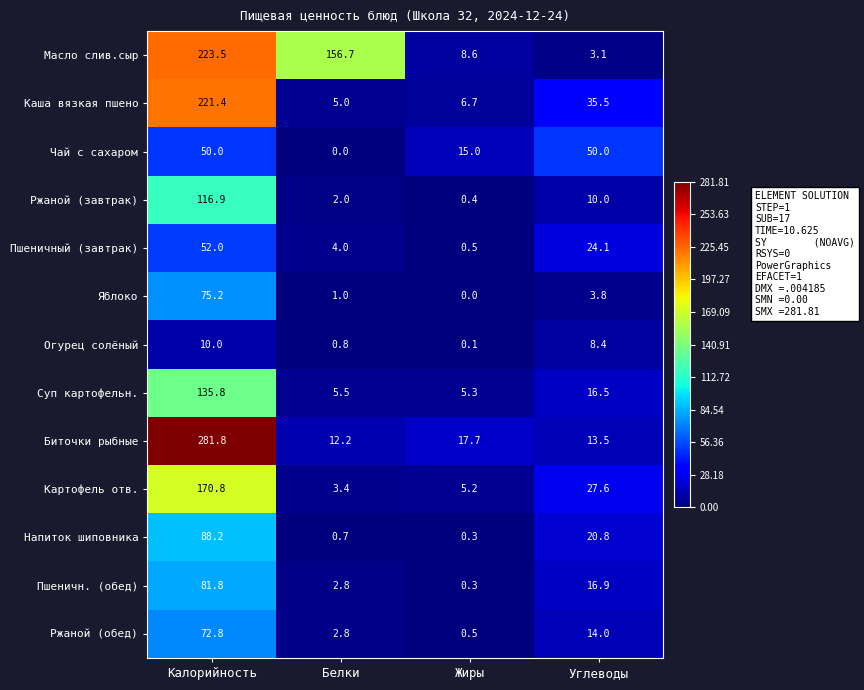

At which label is Пшеничный (завтрак) closest to 26?

Углеводы